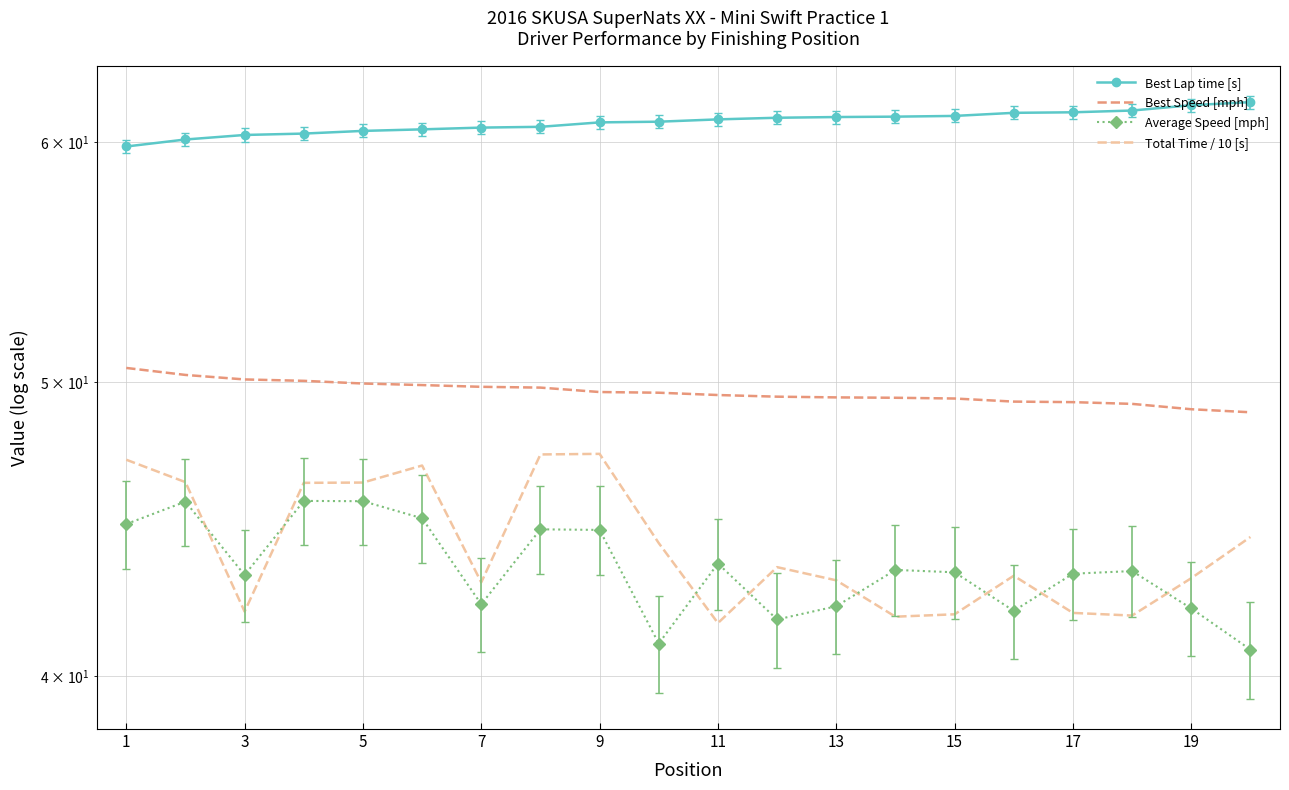

Is the value of Total Time / 10 [s] at 13 greater than the value of Best Speed [mph] at 17?

No